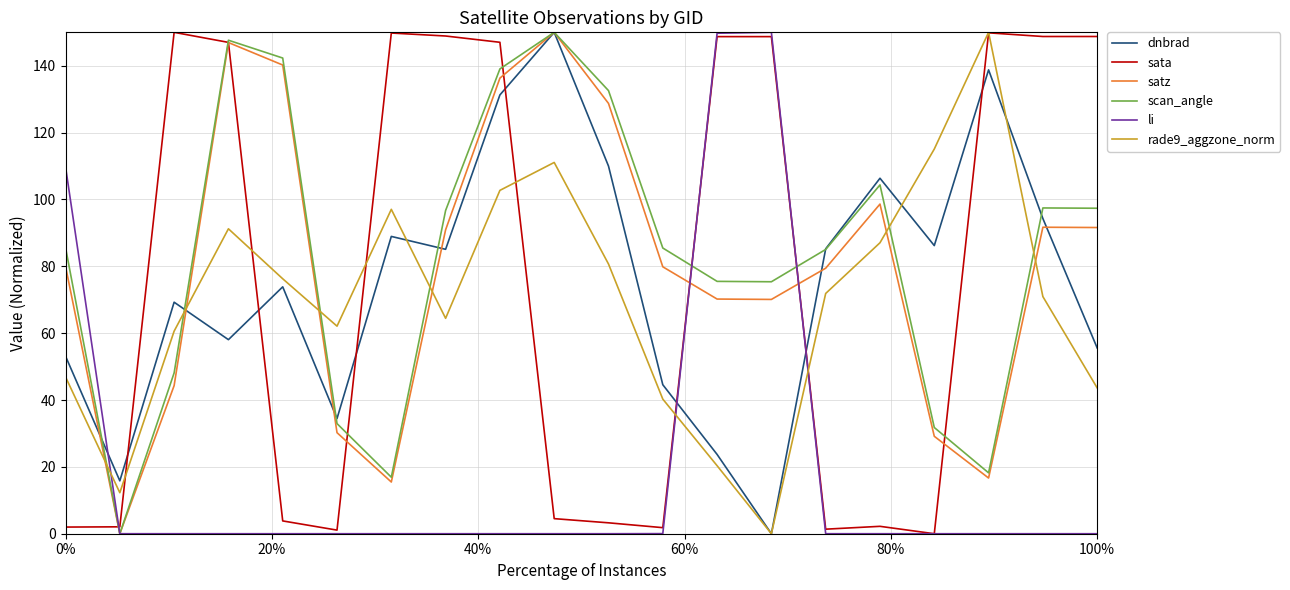

After their last crossing, which series has the higher values: sata or dnbrad?

sata